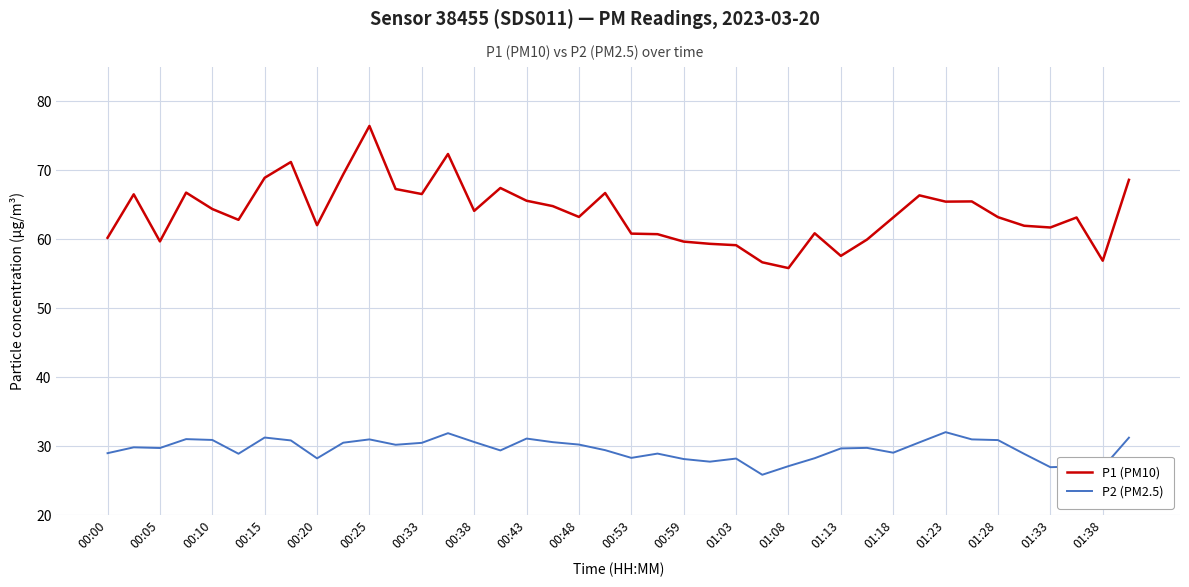

Rank the series by their average value, from lowest to highest.

P2 (PM2.5), P1 (PM10)